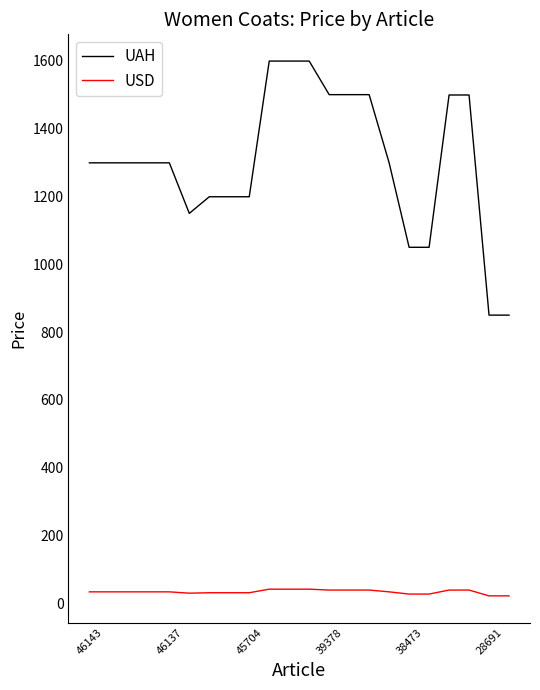

What is the smallest value displayed?

22.4